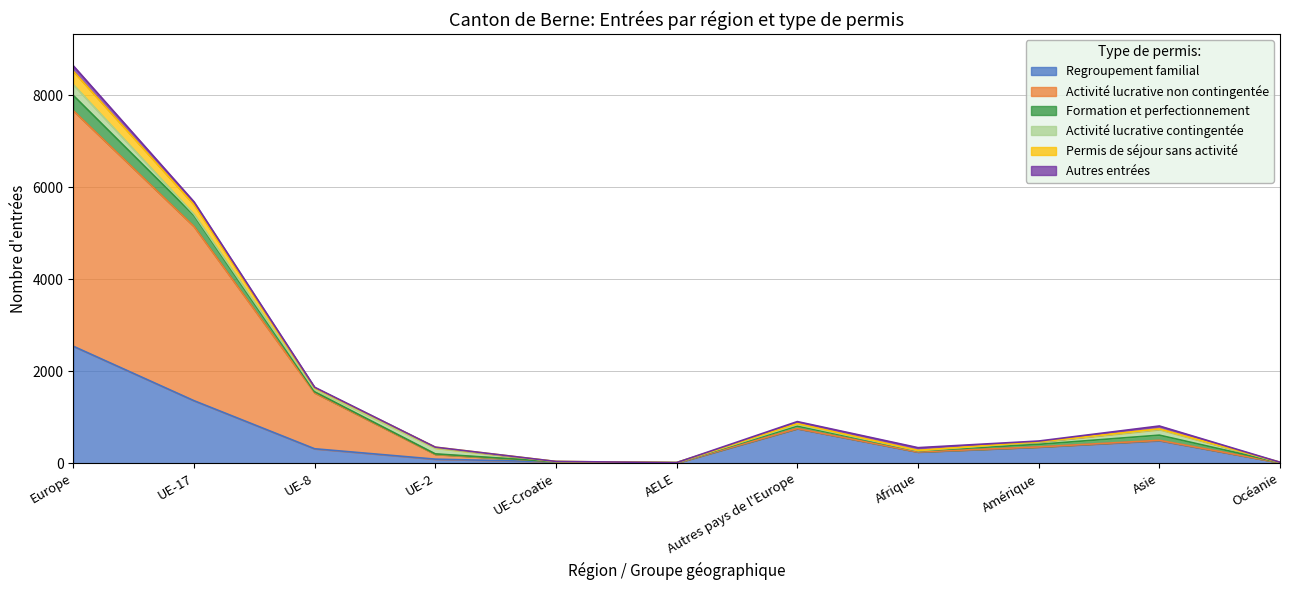

At which label does Regroupement familial reach its peak?

Europe